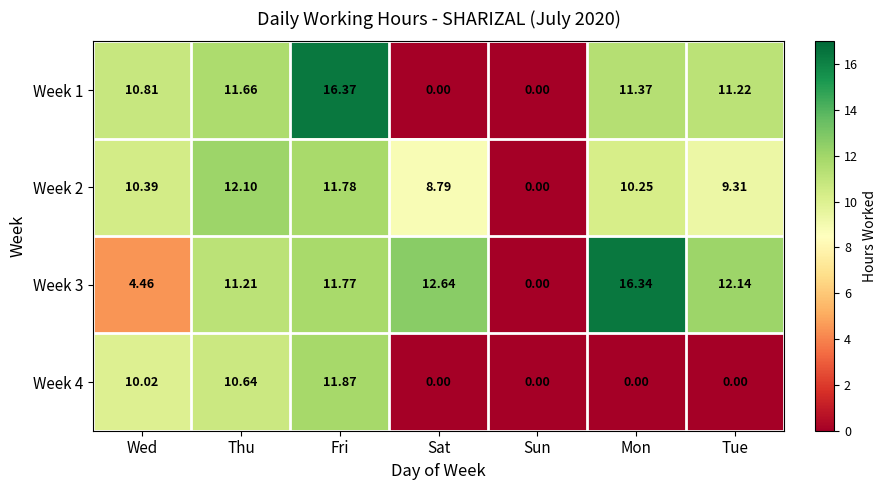

Is the value of Week 1 at Fri greater than the value of Week 2 at Fri?

Yes